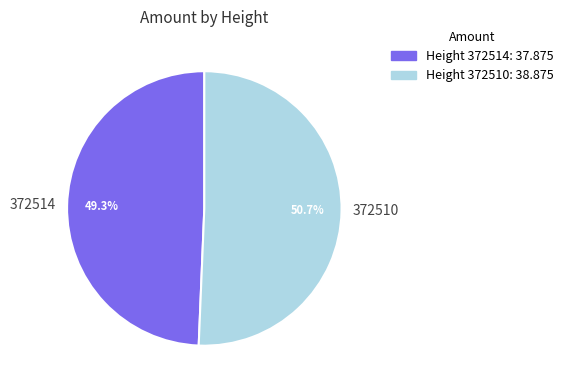

To the nearest percent, what percentage of the pie is 372510?

51%